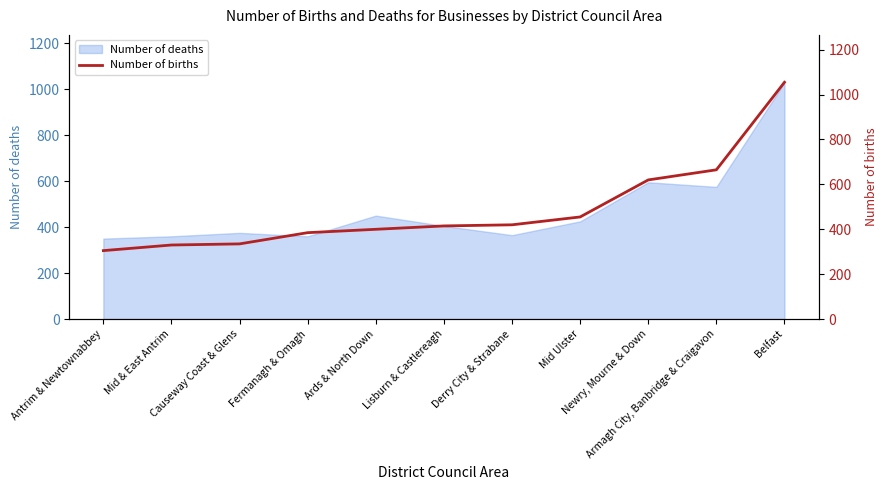

At which category does the chart reach its minimum across all series?

Antrim & Newtownabbey